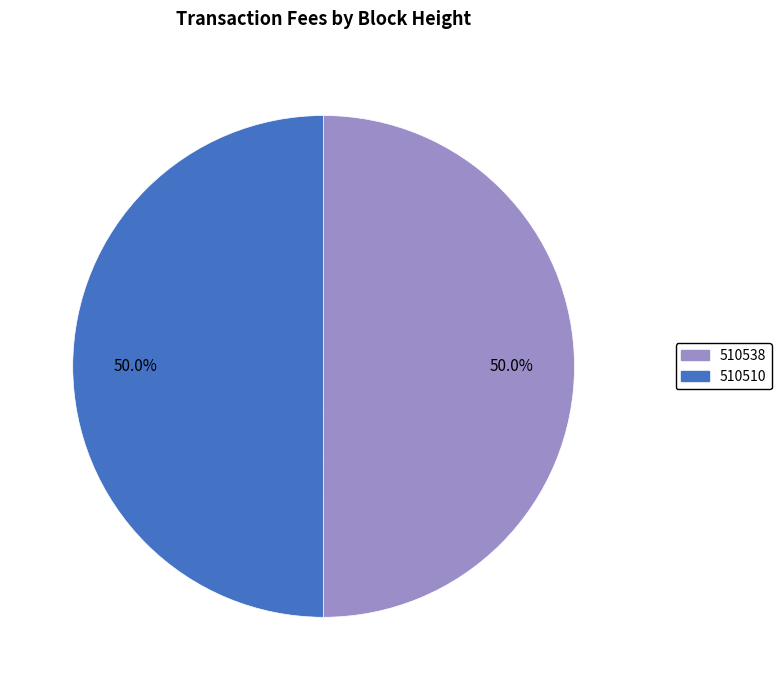

Approximately how many times larger is the value at 510538 compared to 510510?

1.0